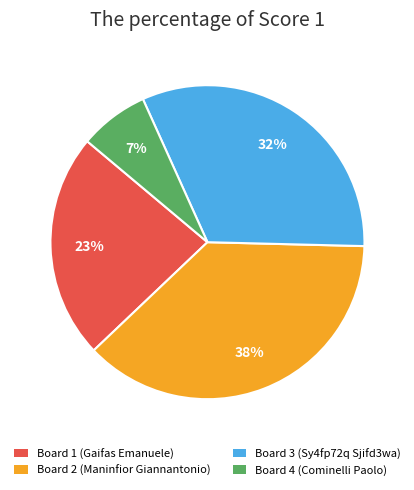

Rank the categories by value from lowest to highest.

Board 4 (Cominelli Paolo), Board 1 (Gaifas Emanuele), Board 3 (Sy4fp72q Sjifd3wa), Board 2 (Maninfior Giannantonio)